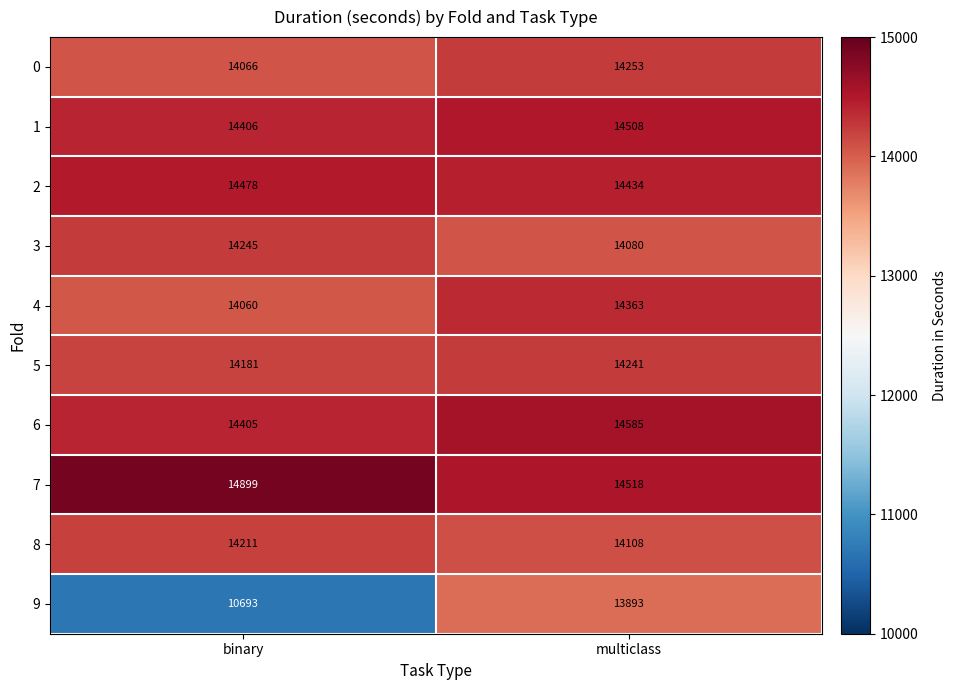

How many series are shown in this chart?

10